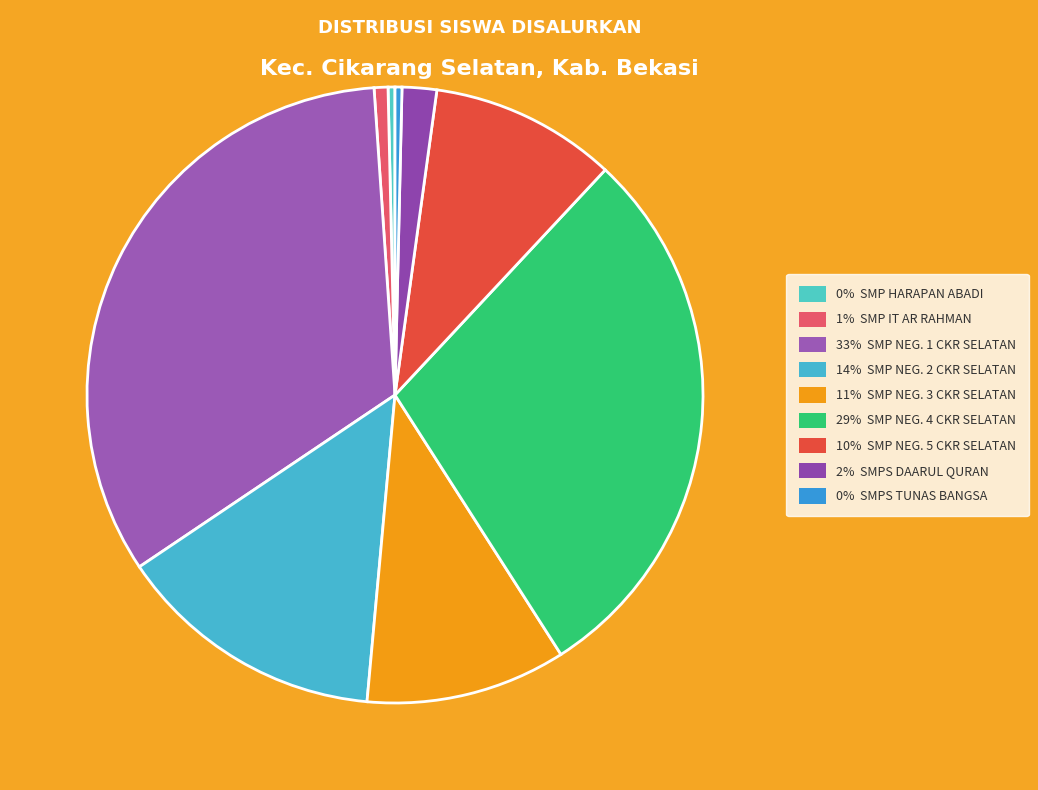

How many slices are in this pie chart?

9